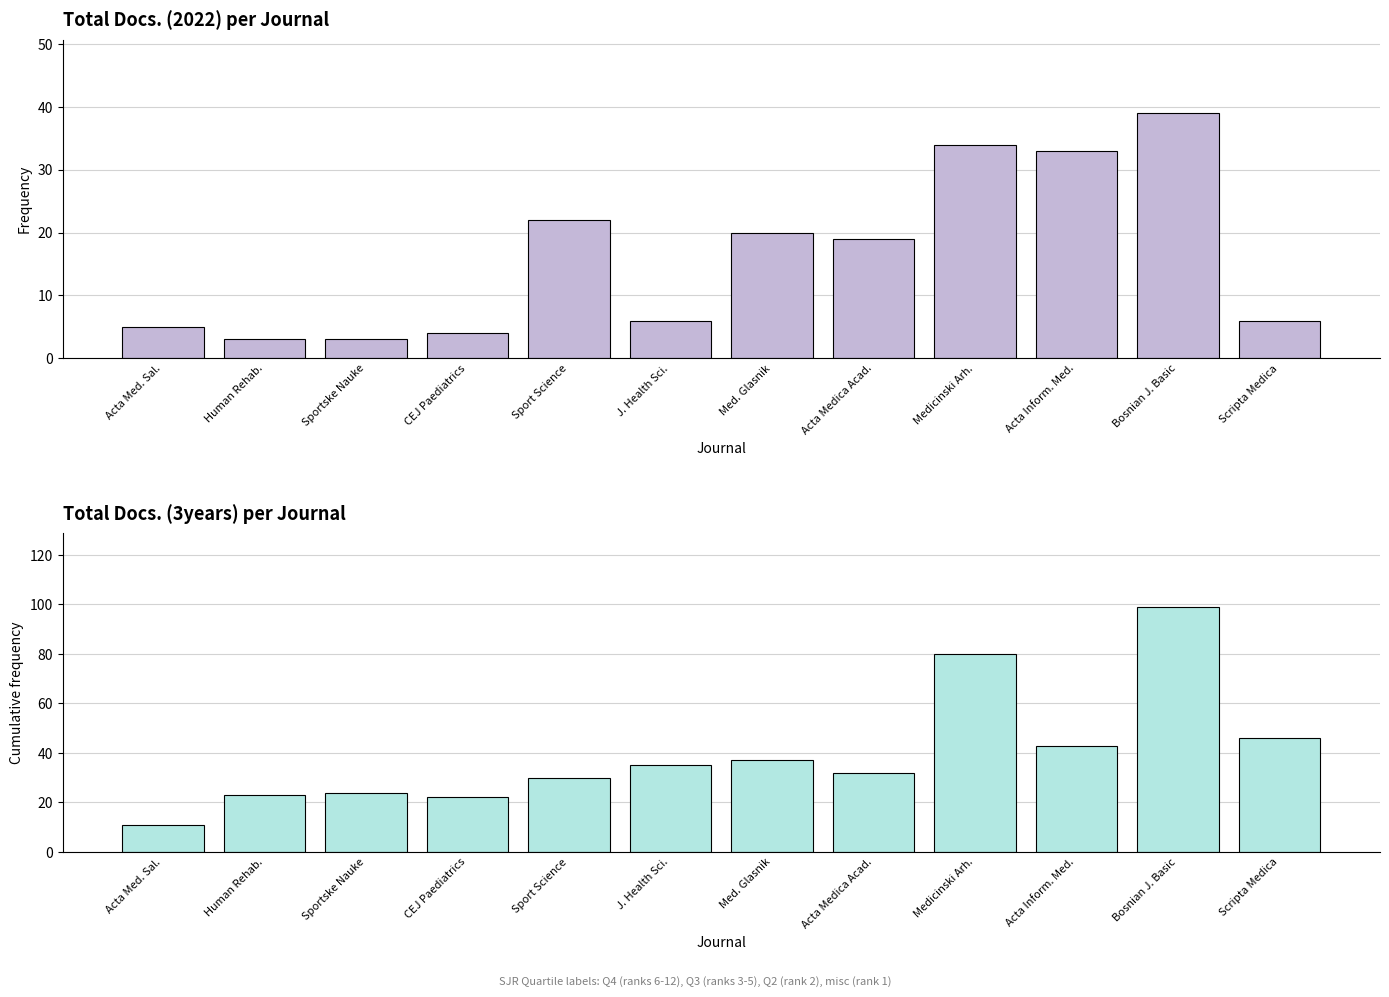

Which series changed the most between Human Rehab. and Sportske Nauke?

Total Docs. (3years)